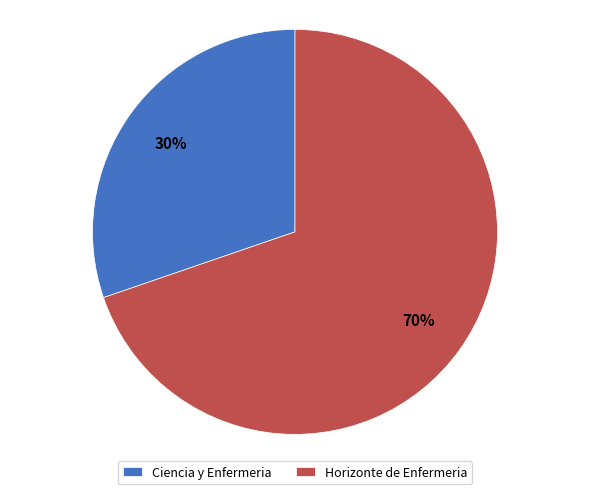

Which has a higher value, Horizonte de Enfermeria or Ciencia y Enfermeria?

Horizonte de Enfermeria